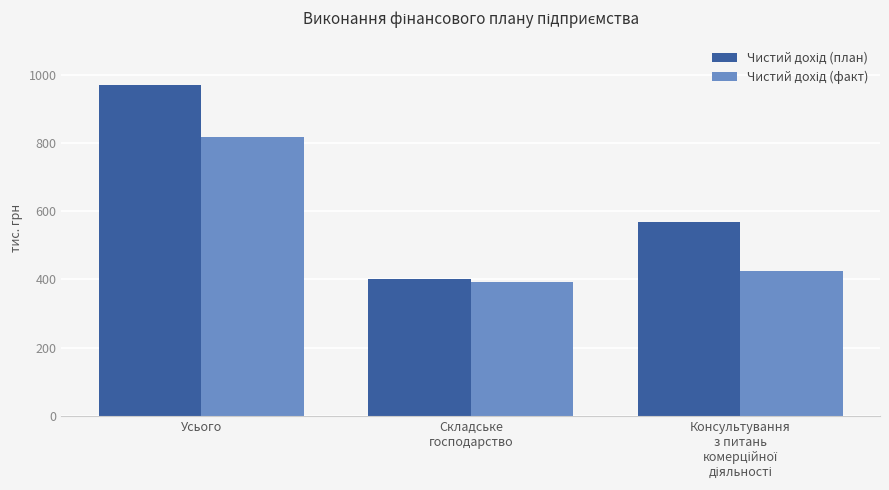

What is the label of the 1st bar from the left?

Усього